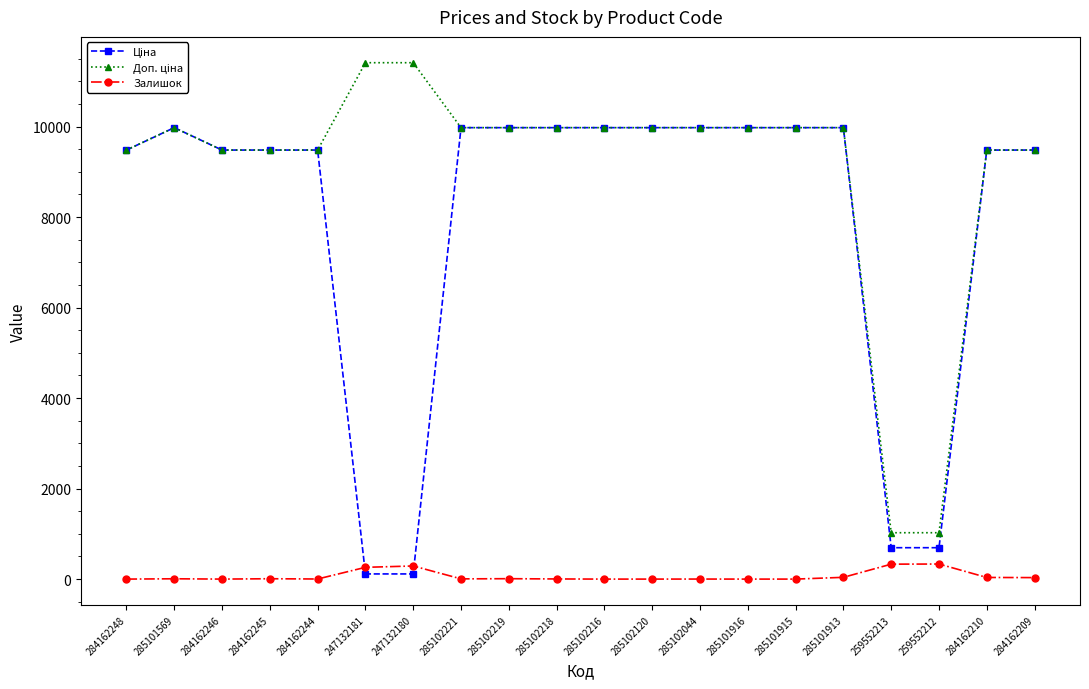

What is the total value across all series at 259552213?

2048.3